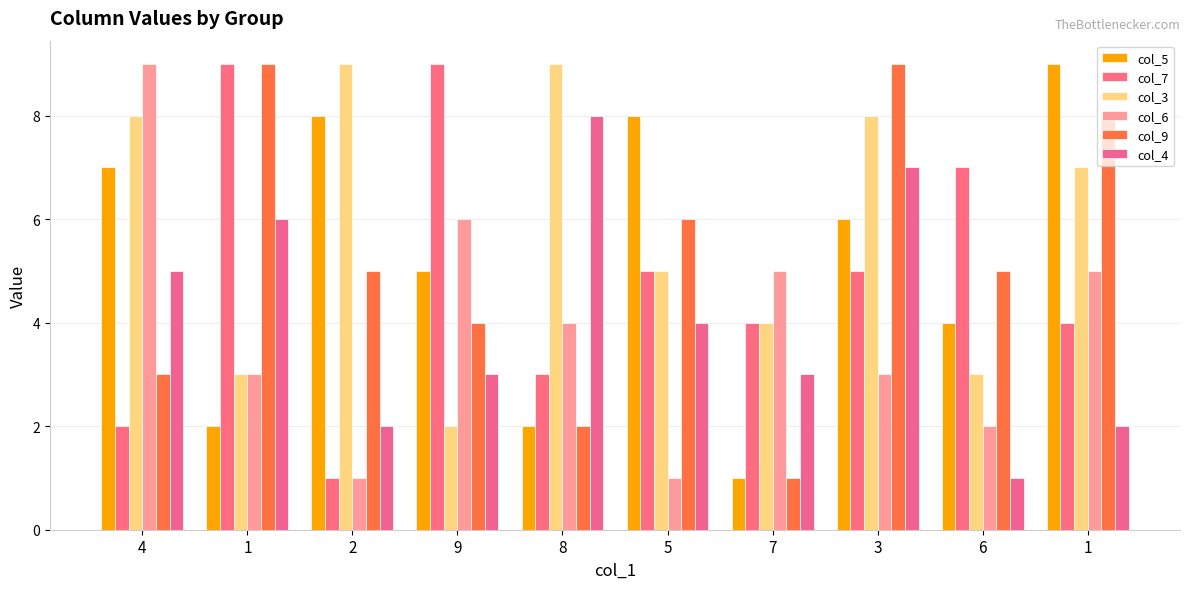

Reading left to right, transcribe all the data shown in this chart.

col_5: 7	2	8	5	2	8	1	6	4	9
col_7: 2	9	1	9	3	5	4	5	7	4
col_3: 8	3	9	2	9	5	4	8	3	7
col_6: 9	3	1	6	4	1	5	3	2	5
col_9: 3	9	5	4	2	6	1	9	5	8
col_4: 5	6	2	3	8	4	3	7	1	2